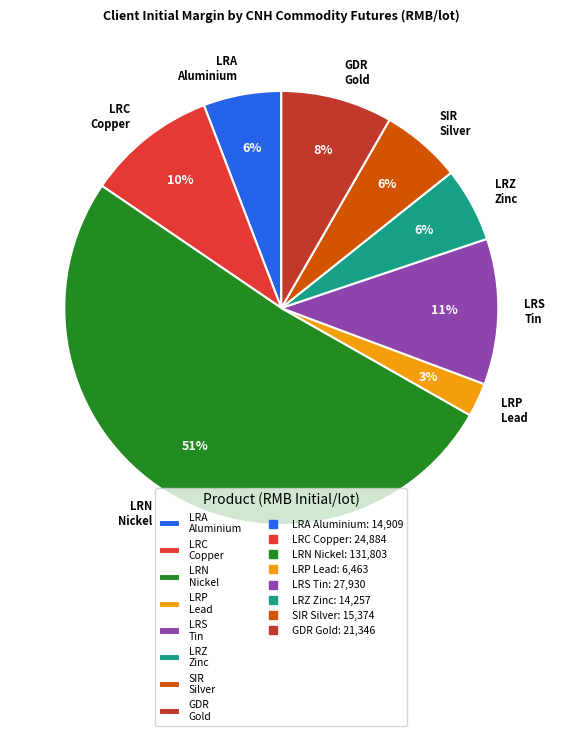

To the nearest percent, what is the average slice percentage?

12%